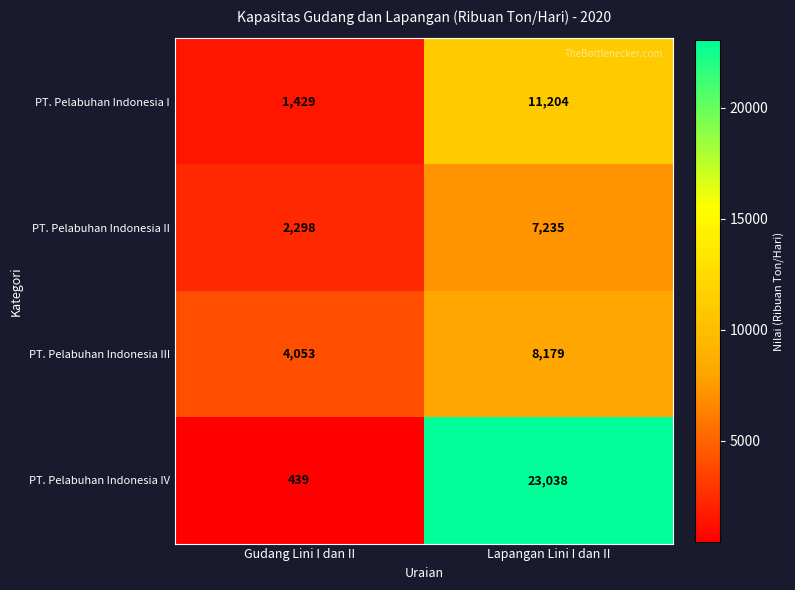

Is it true that PT. Pelabuhan Indonesia I equals 1429 at Gudang Lini I dan II?

True